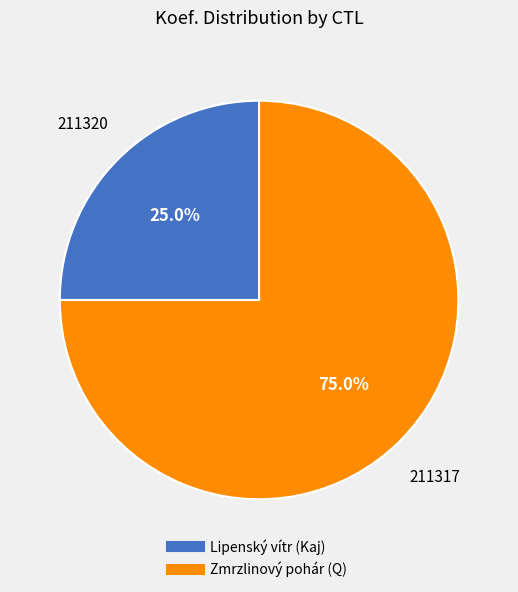

Does any single category account for the majority?

Yes